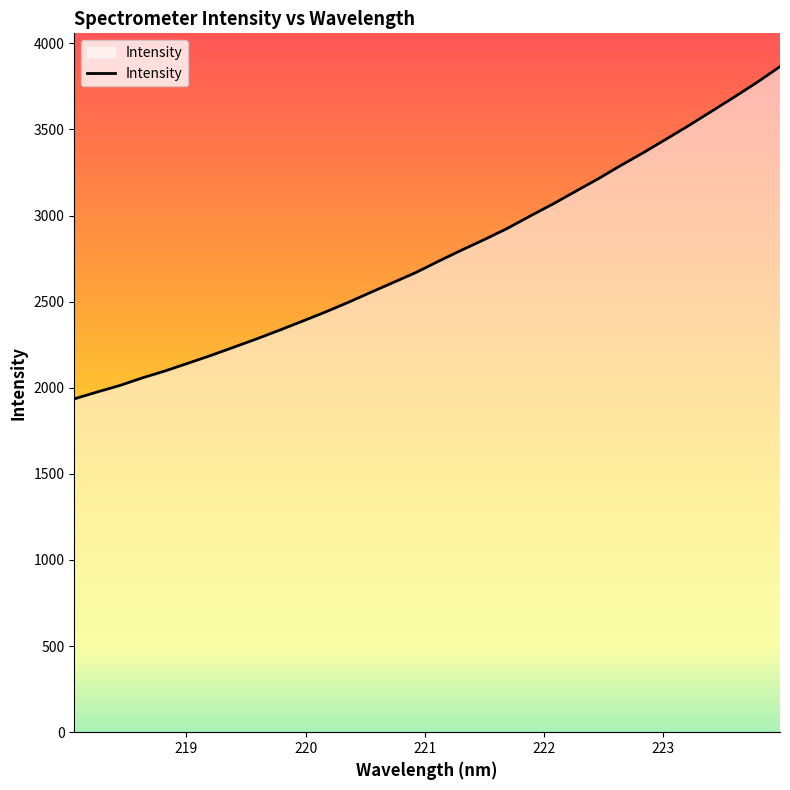

What is the smallest value displayed?

1935.6